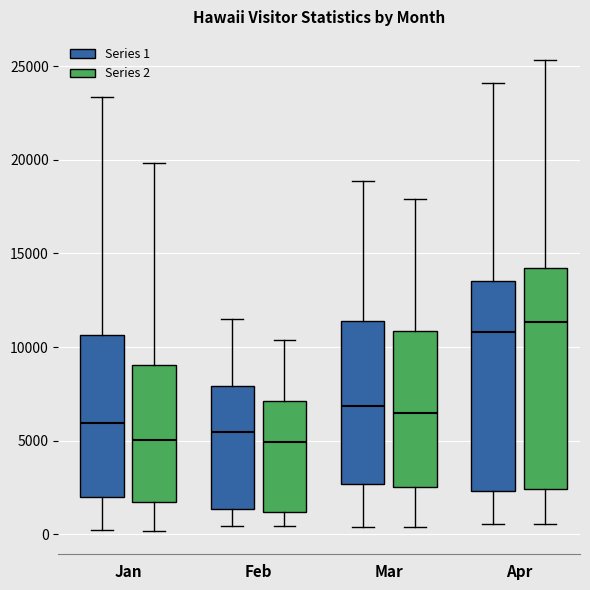

Where does the lower whisker of the box for Jan (Series 2) end on the y-axis? The values are not printed on the chart, so give them approximately, as read against the axis.

0